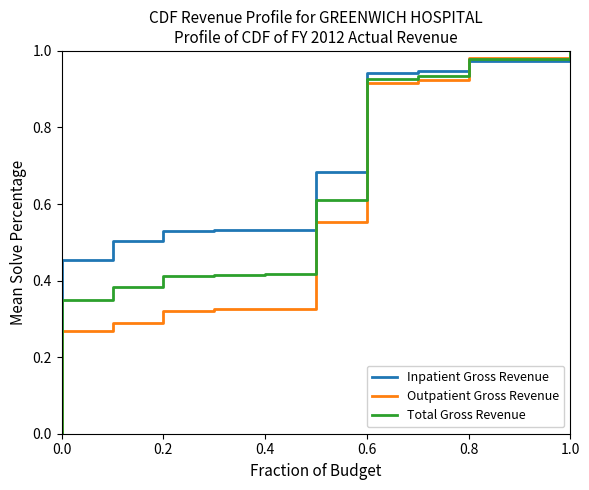

List the series in order of their overall mean, highest first.

Inpatient Gross Revenue, Total Gross Revenue, Outpatient Gross Revenue